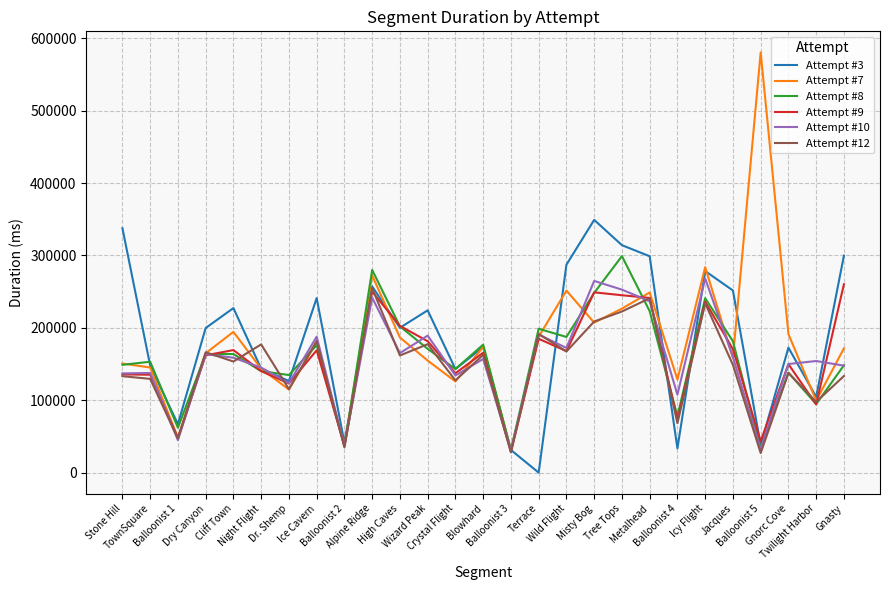

Which series has the largest range (max minus min)?

Attempt #7